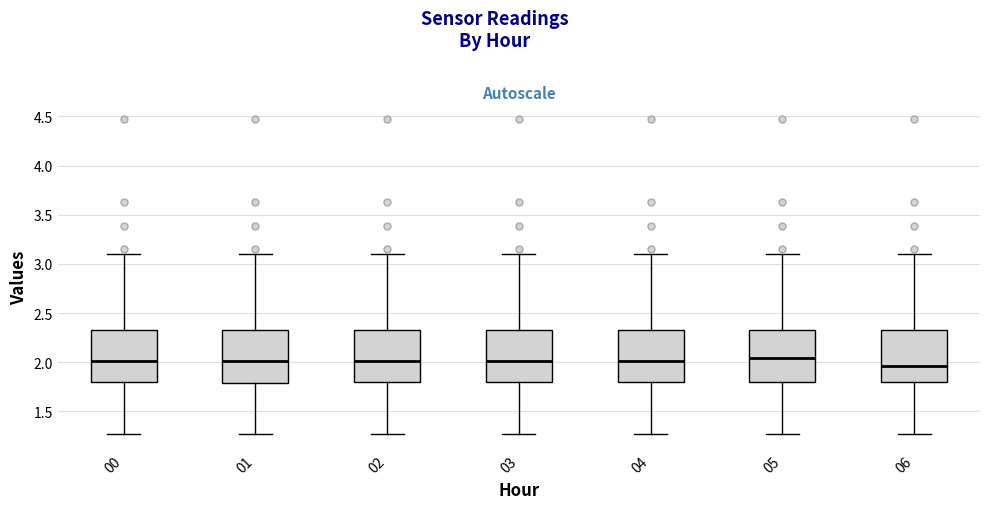

Where is the upper edge of the box at x = 02 on the y-axis? The values are not printed on the chart, so give them approximately, as read against the axis.

2.35